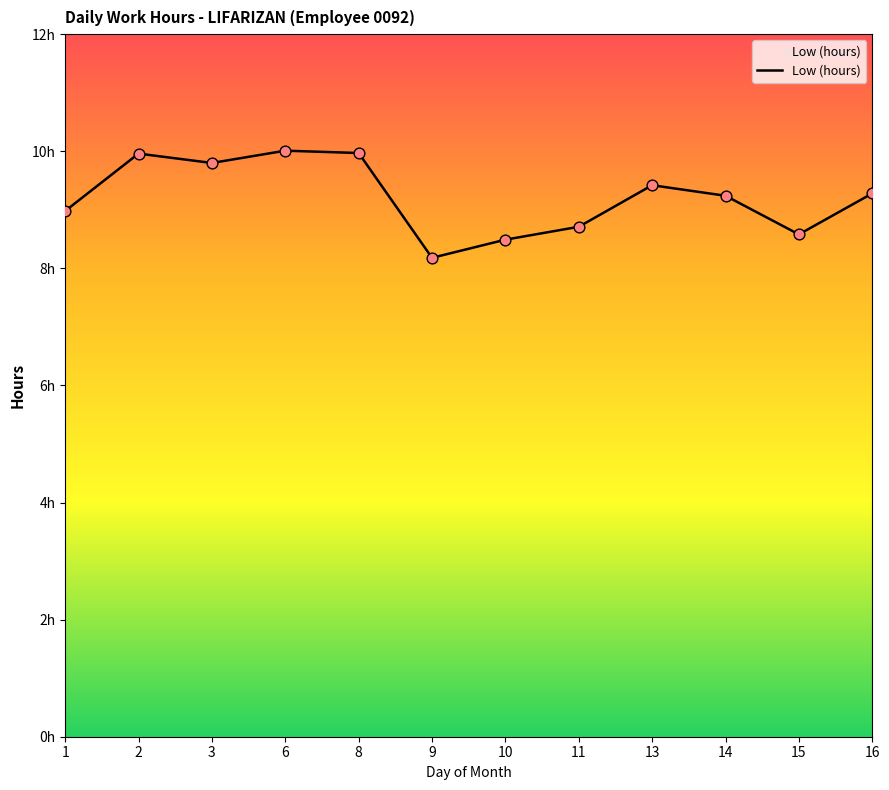

Approximately how many times larger is the value at 16 compared to 10?

1.1